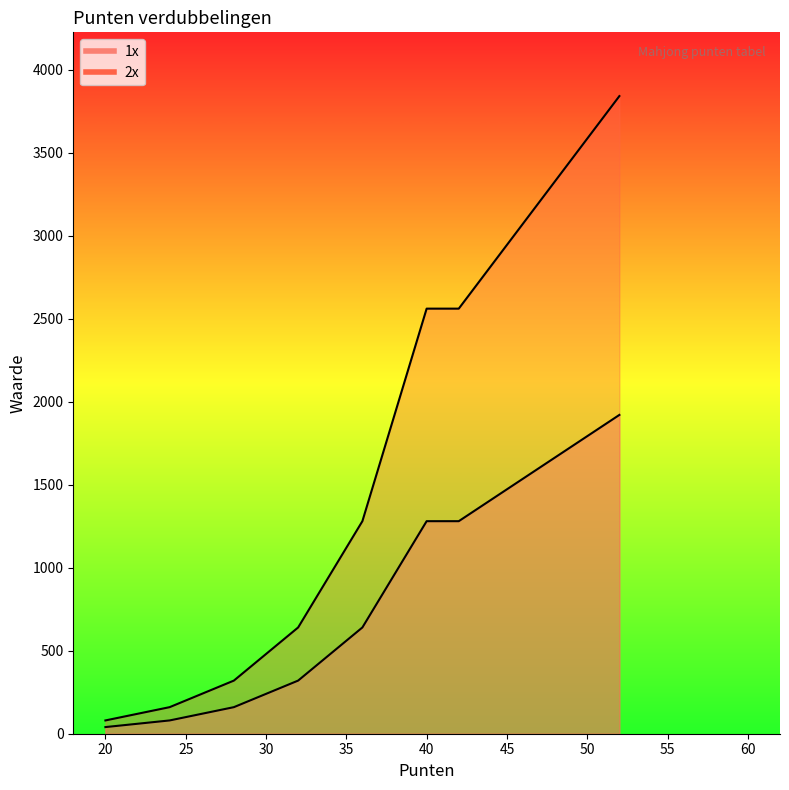

True or false: 1x has a value of 58 at 28.

False